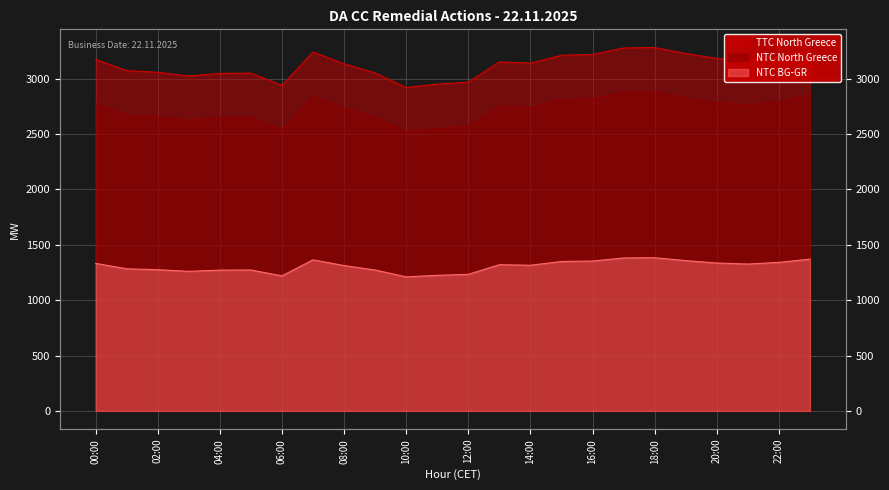

Reading left to right, transcribe all the data shown in this chart.

TTC North Greece: 00:00=3174	01:00=3072	02:00=3057	03:00=3024	04:00=3047	05:00=3050	06:00=2939	07:00=3241	08:00=3134	09:00=3051	10:00=2920	11:00=2950	12:00=2968	13:00=3151	14:00=3140	15:00=3211	16:00=3218	17:00=3277	18:00=3281	19:00=3227	20:00=3182	21:00=3163	22:00=3194	23:00=3255
NTC North Greece: 00:00=2774	01:00=2672	02:00=2657	03:00=2624	04:00=2647	05:00=2650	06:00=2539	07:00=2841	08:00=2734	09:00=2651	10:00=2520	11:00=2550	12:00=2568	13:00=2751	14:00=2740	15:00=2811	16:00=2818	17:00=2877	18:00=2881	19:00=2827	20:00=2782	21:00=2763	22:00=2794	23:00=2855
NTC BG-GR: 00:00=1332	01:00=1283	02:00=1275	03:00=1260	04:00=1271	05:00=1272	06:00=1219	07:00=1364	08:00=1312	09:00=1272	10:00=1210	11:00=1224	12:00=1233	13:00=1320	14:00=1315	15:00=1349	16:00=1353	17:00=1381	18:00=1383	19:00=1357	20:00=1335	21:00=1326	22:00=1341	23:00=1370